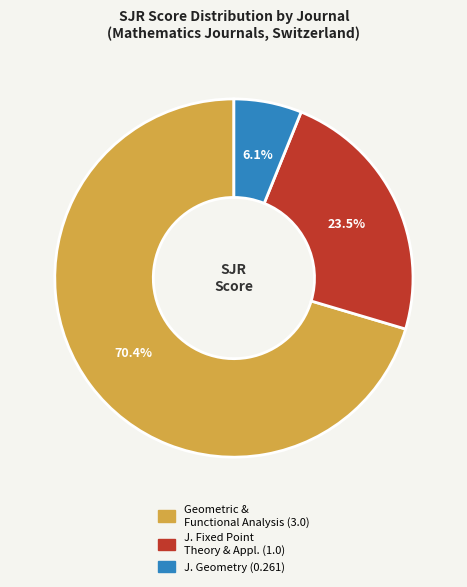

Count the number of slices in the pie.

3